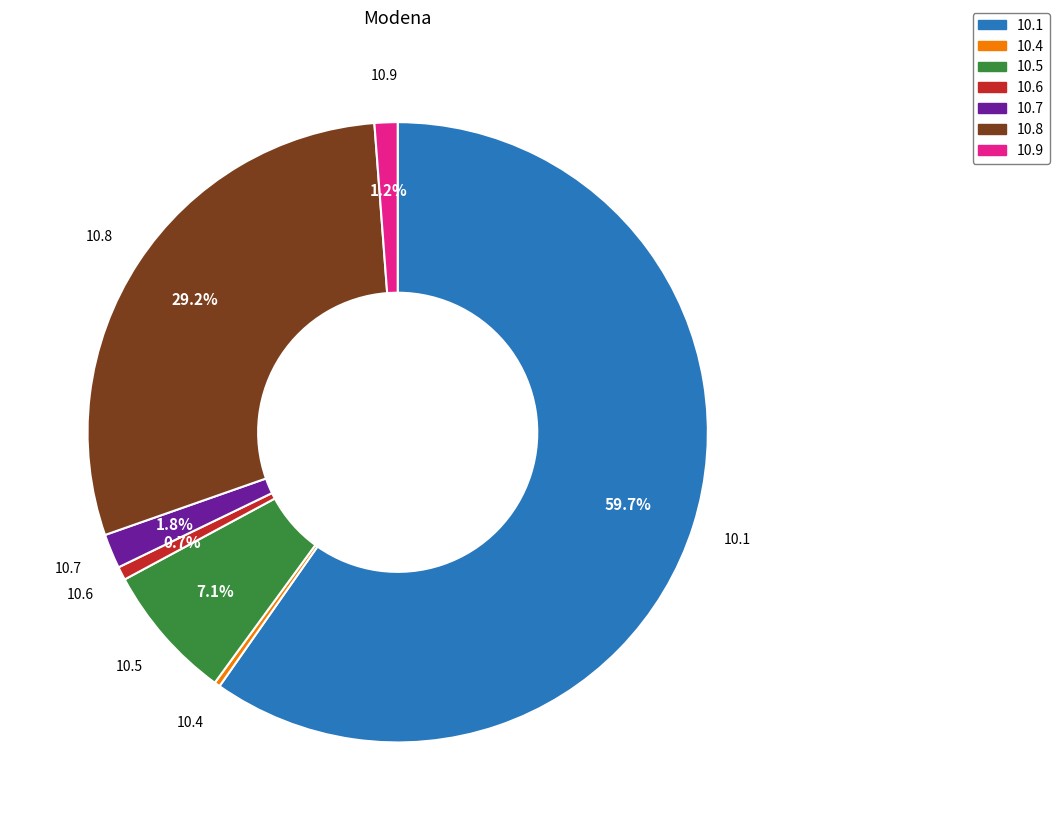

Which has a higher value, 10.6 or 10.7?

10.7